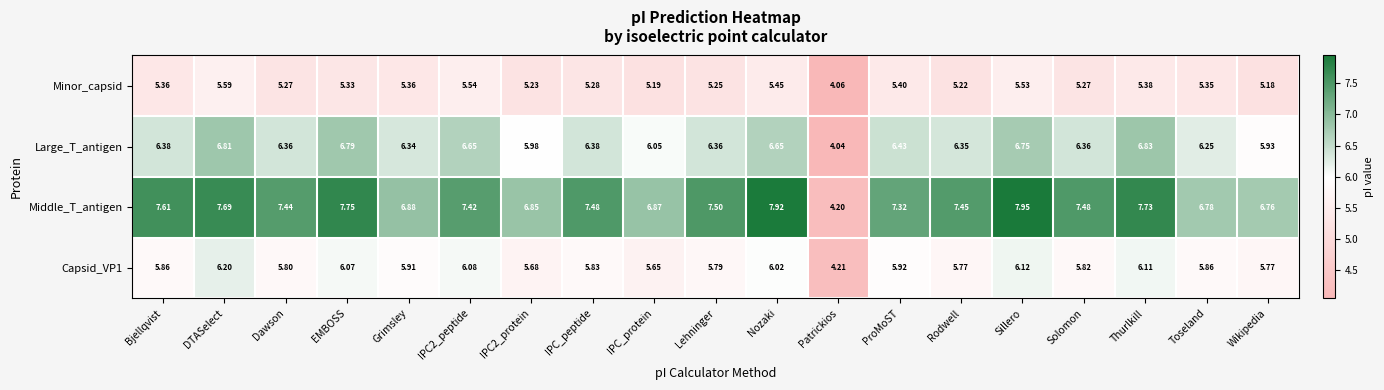

List the series in order of their overall mean, highest first.

Middle_T_antigen, Large_T_antigen, Capsid_VP1, Minor_capsid